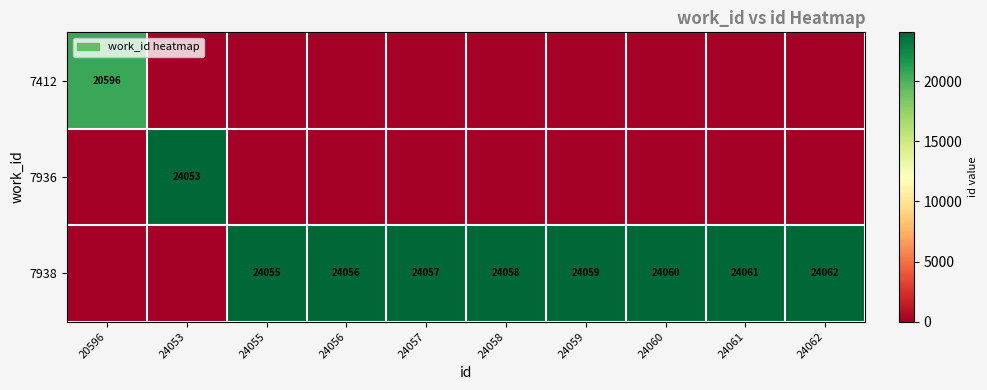

The 7412 series shows 6368 at 20596. True or false?

False